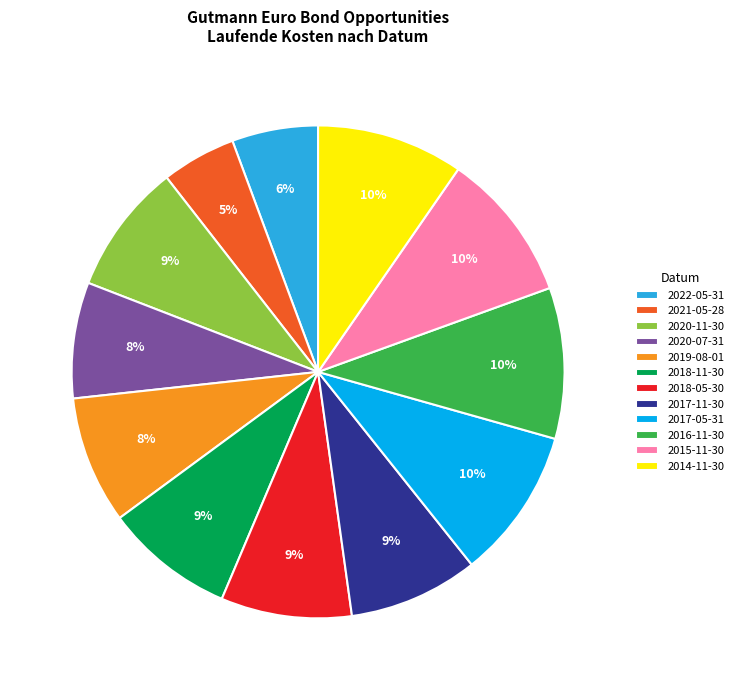

What is the smallest slice in the pie chart?

2021-05-28